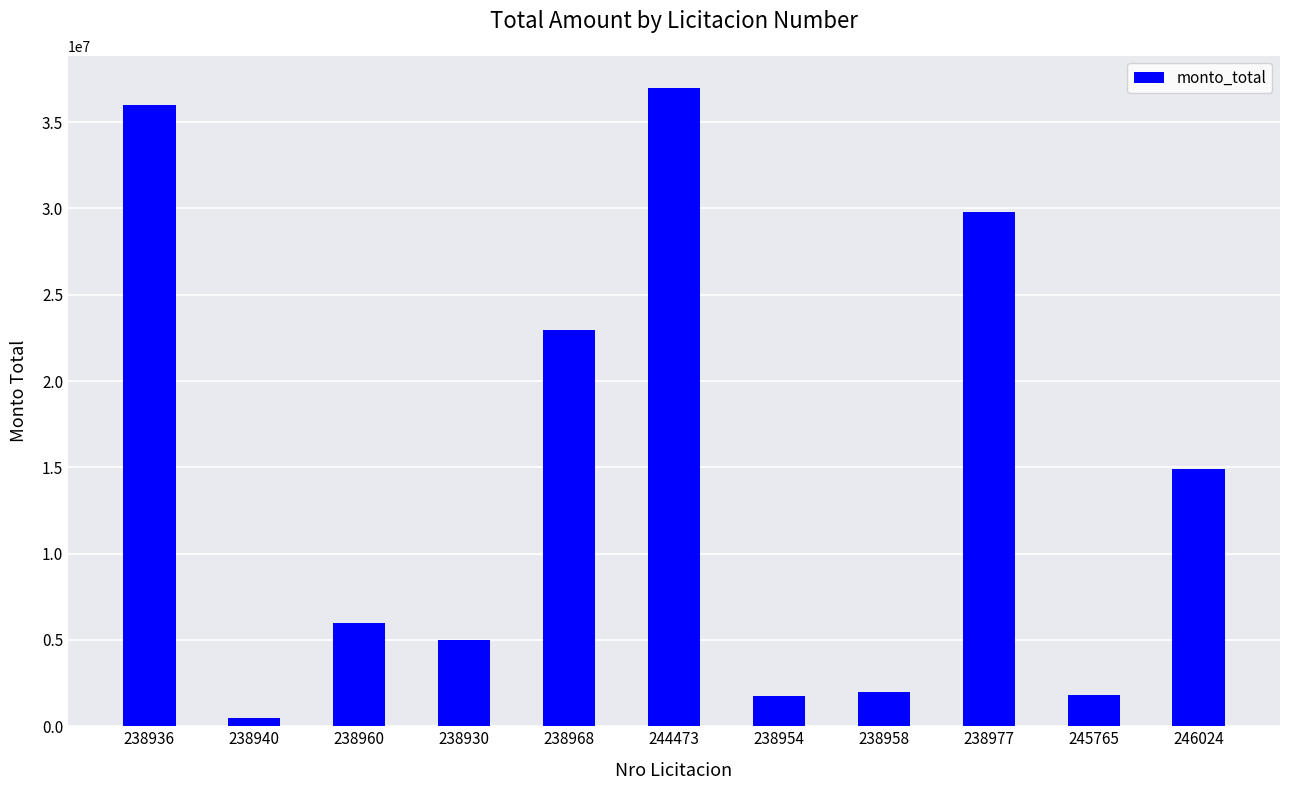

Is it true that the value at 238958 is 1975924?

True